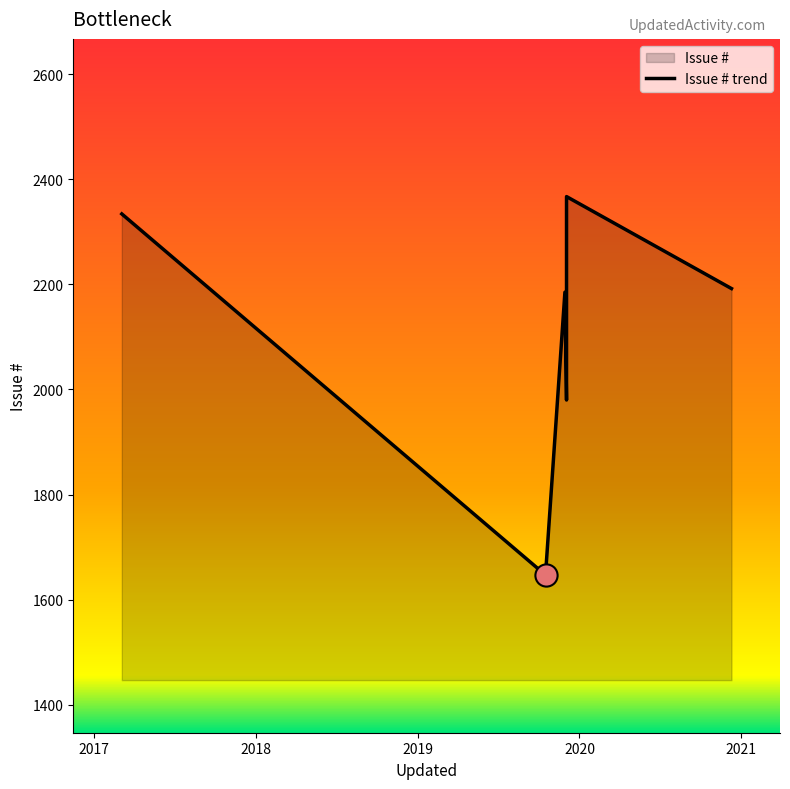

What is the label of the 6th point from the right?

2017-03-04